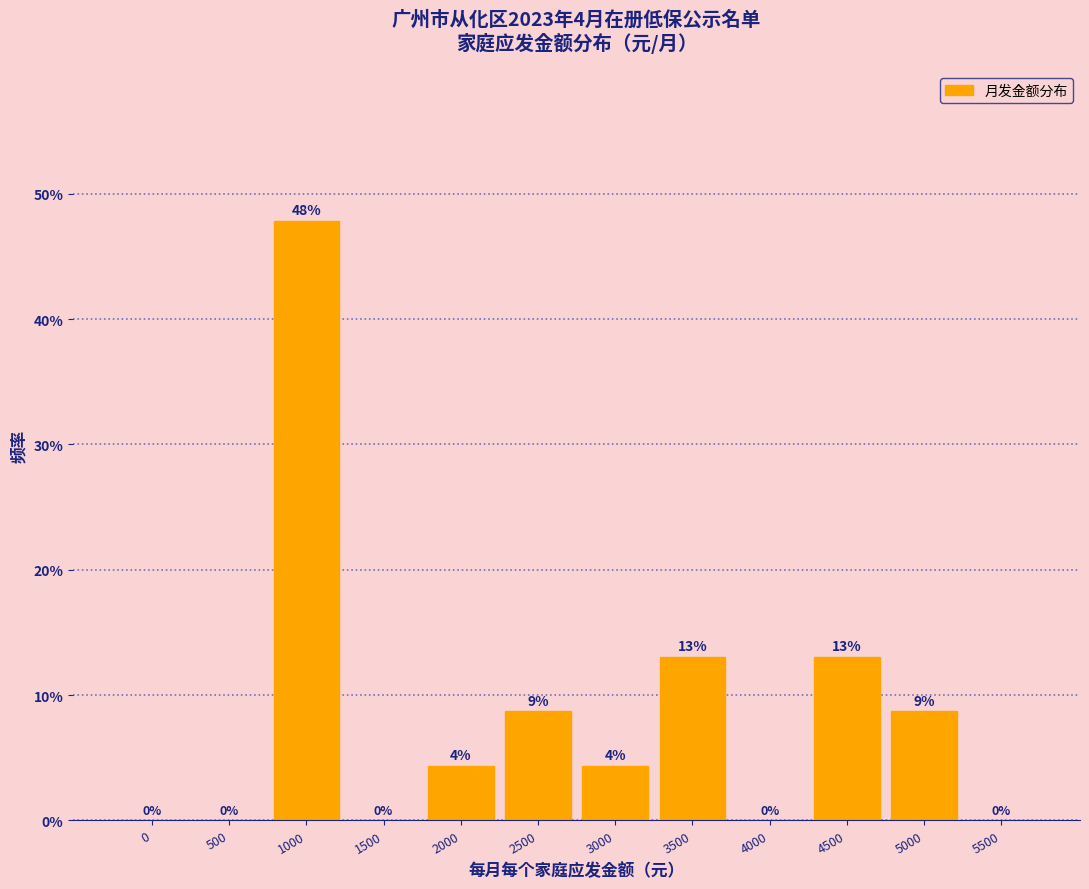

Which label corresponds to the largest value in the chart?

1000